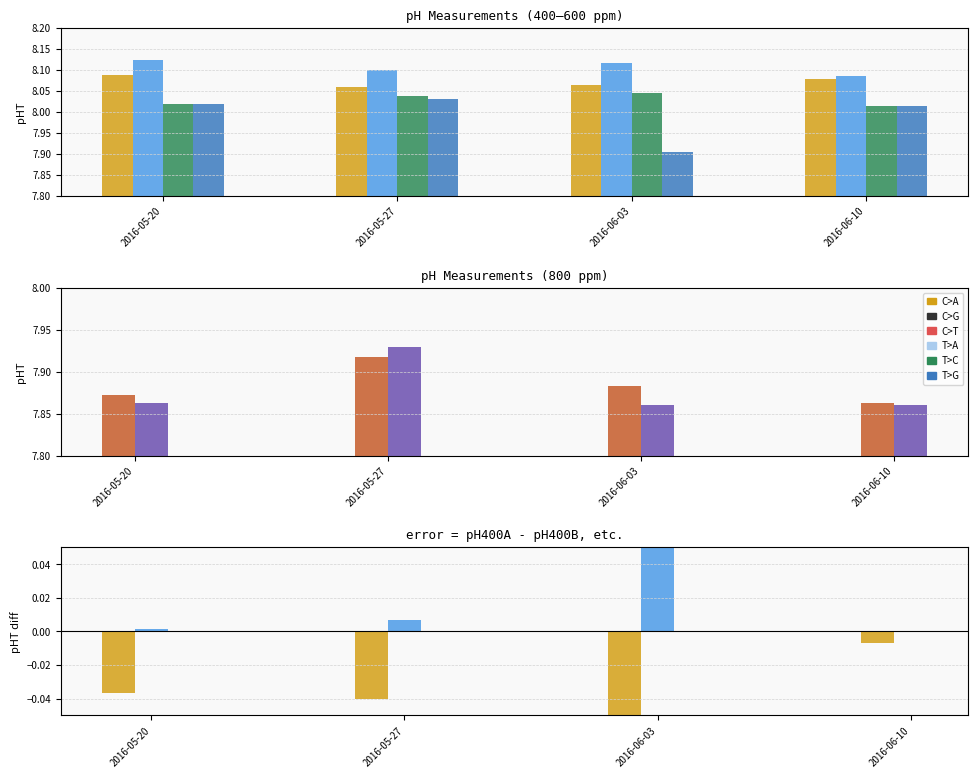

How many categories are shown in the chart?

4